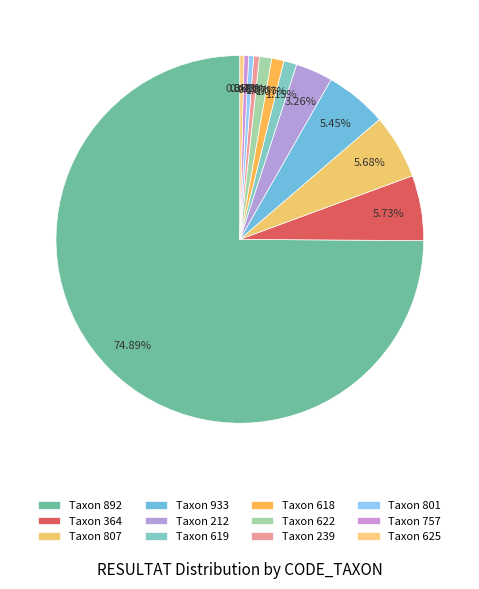

Count the number of slices in the pie.

12